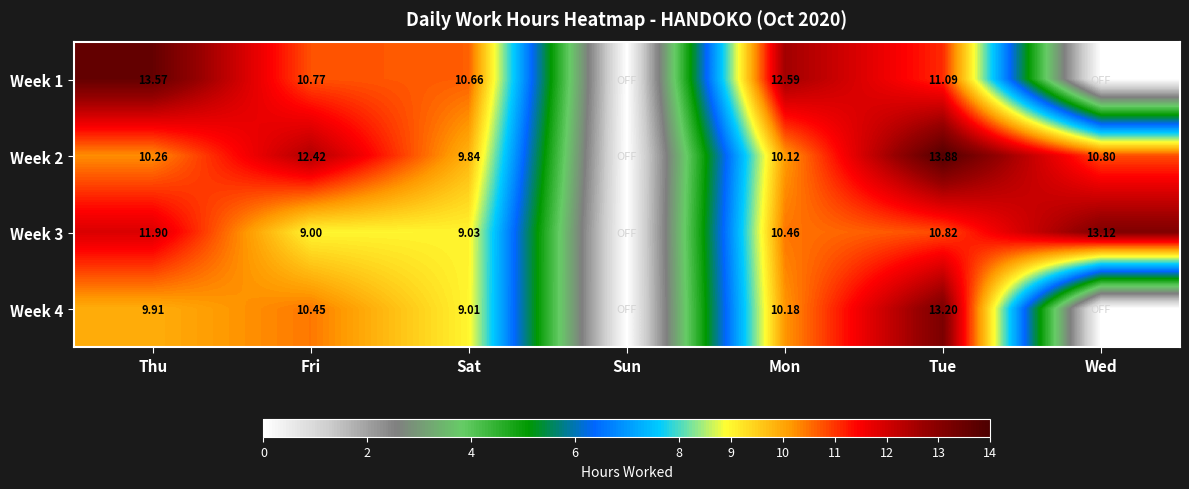

Is the value of Week 3 at Thu greater than the value of Week 2 at Thu?

Yes